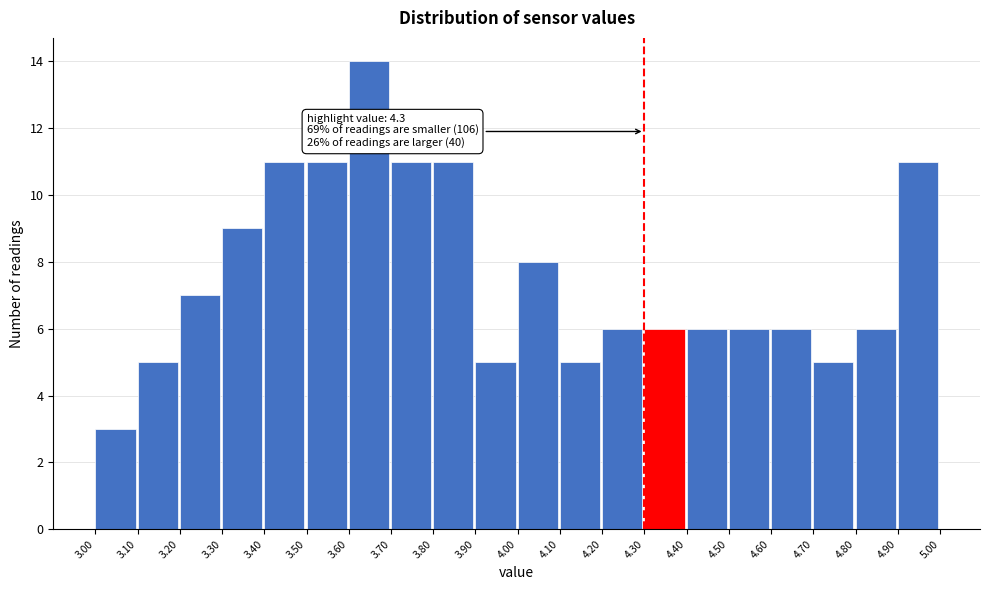

Which range on the x-axis has the tallest bar?

3.60 to 3.70